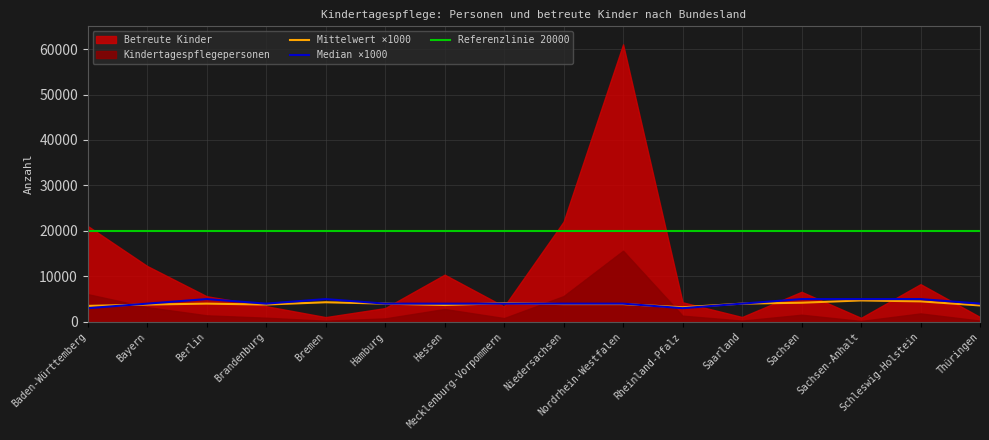

How many categories are shown in the chart?

16